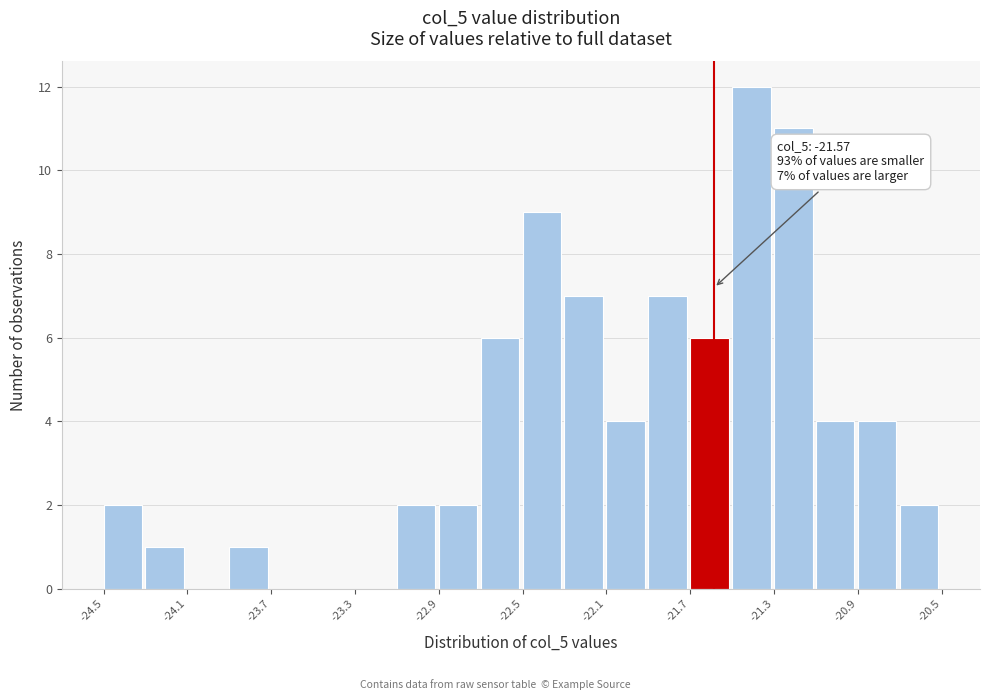

Around what value on the x-axis is the tallest bar? Give the approximate position of its centre, as read against the axis.

-21.40